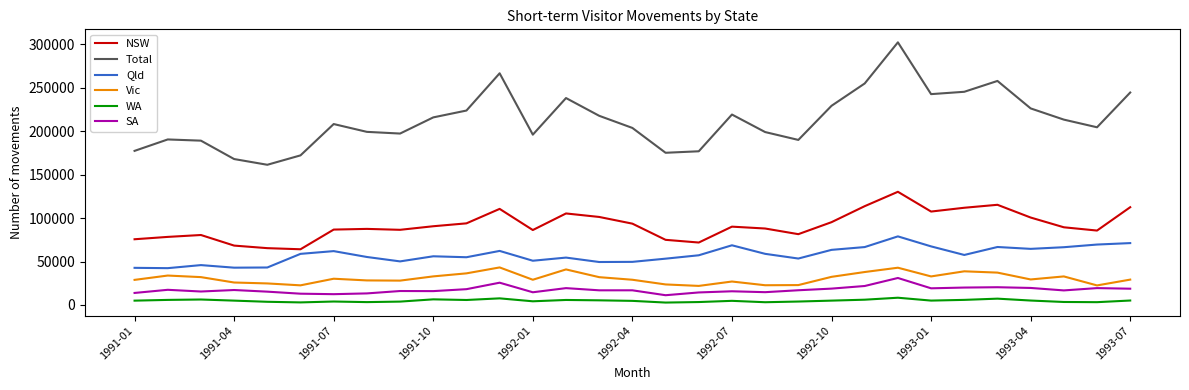

What is the greatest value displayed?

302400